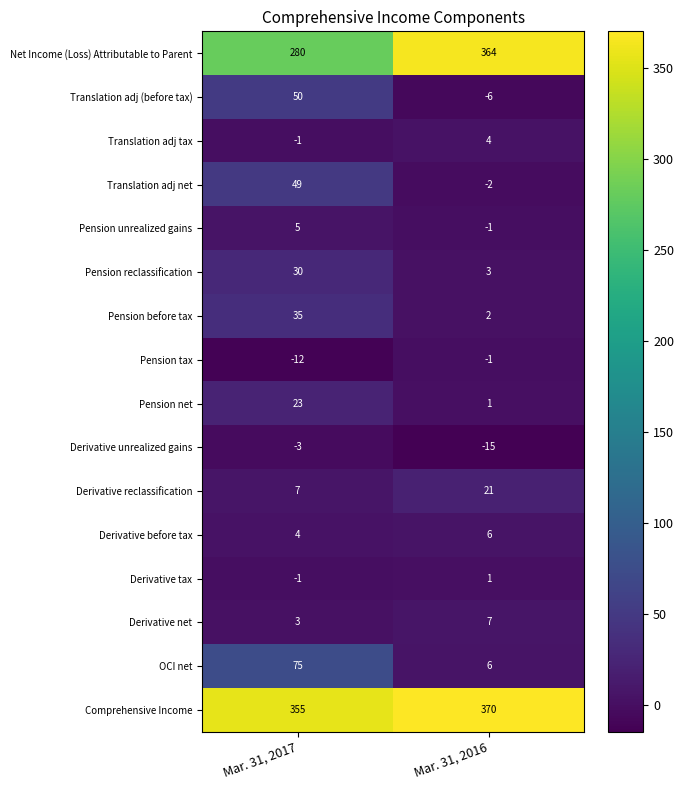

At which category does the chart reach its peak across all series?

Mar. 31, 2016